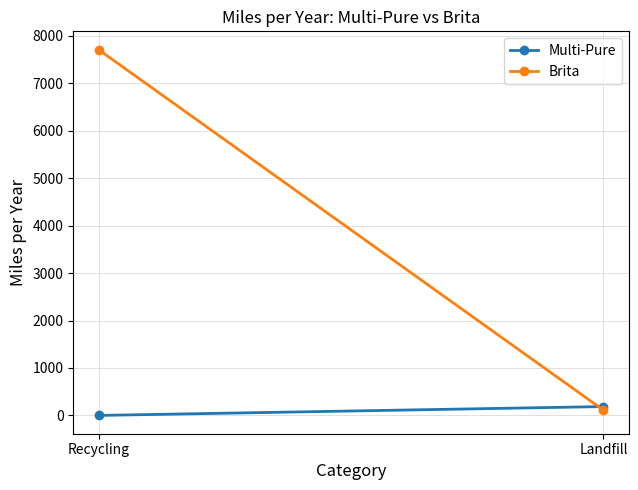

What is the label of the 1st point from the left?

Recycling